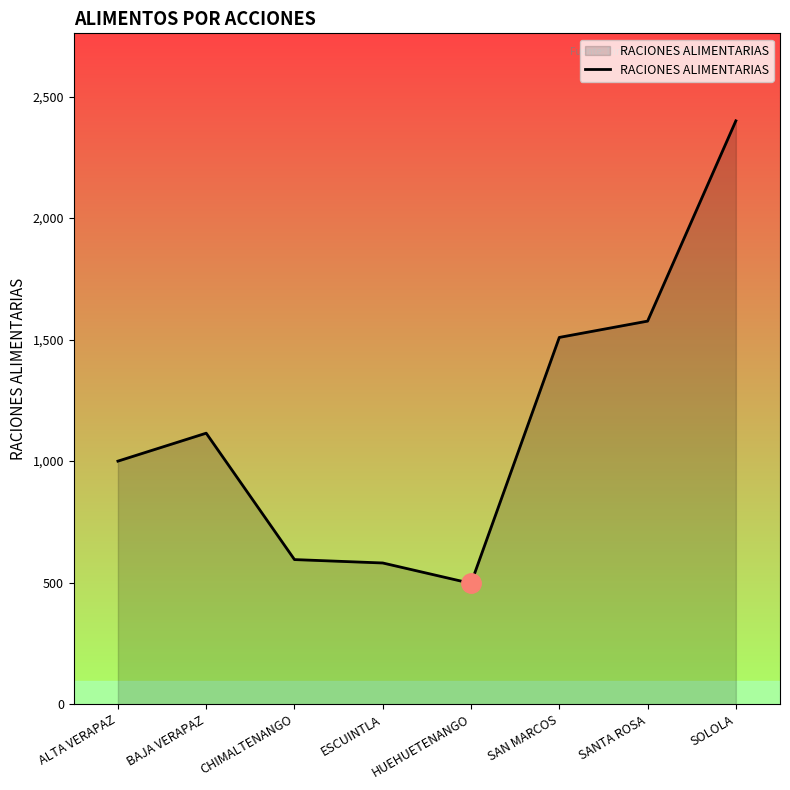

True or false: there are more than 2 points higher than both neighbors.

False